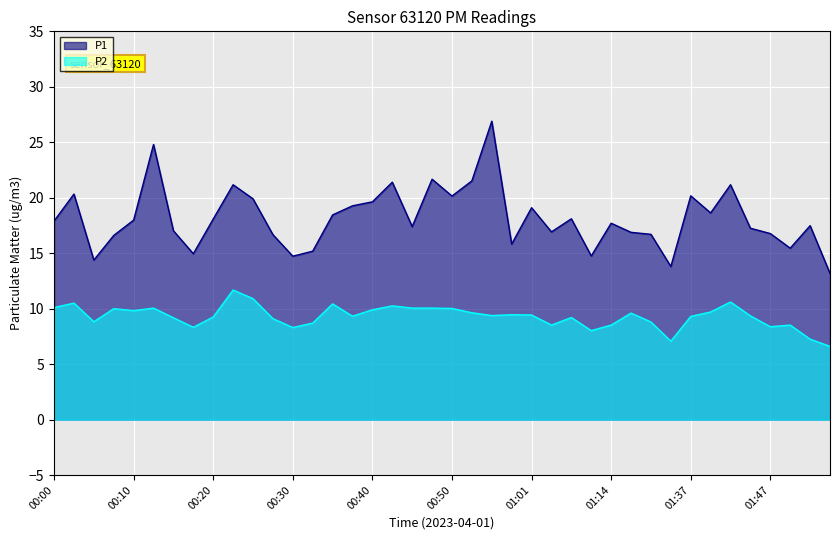

The value of P1 at 01:44 is 17.2. True or false?

True